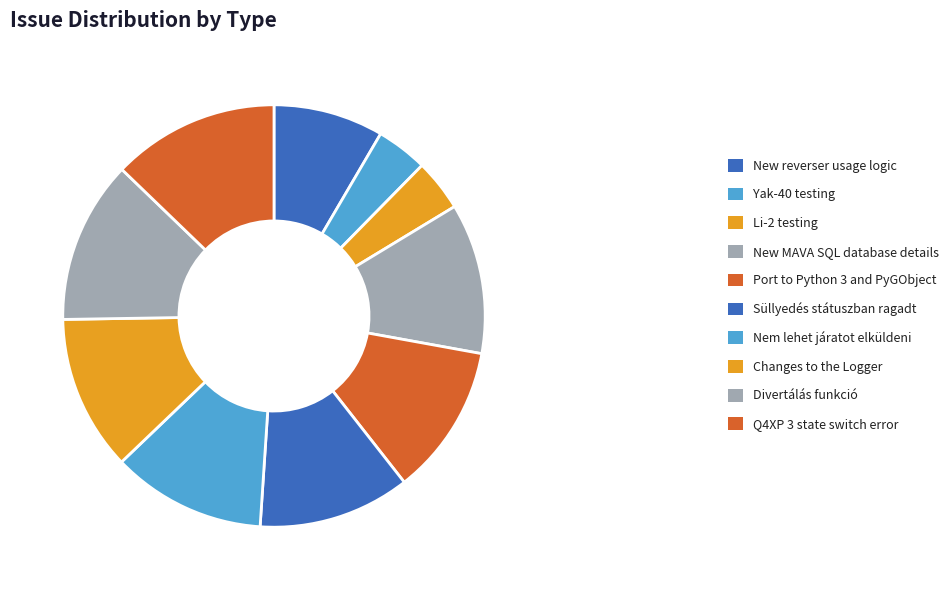

Count the number of slices in the pie.

10